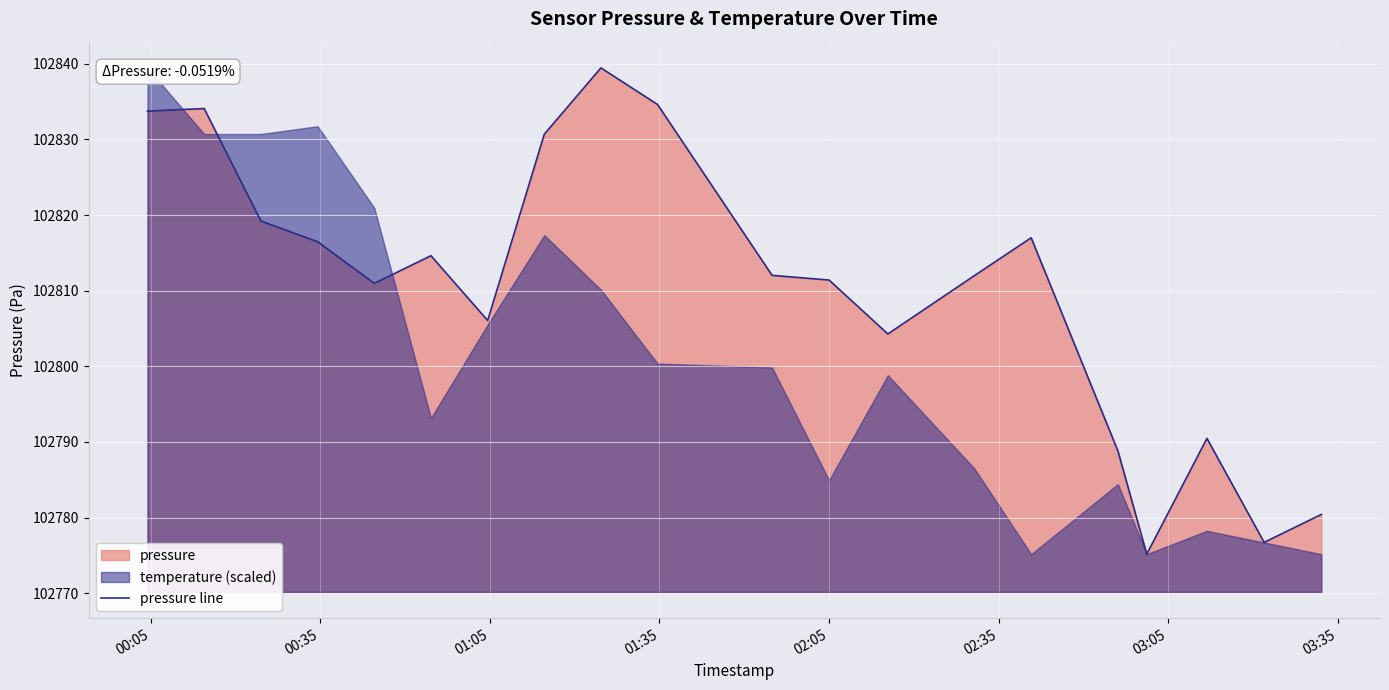

What is the sum of all values?

2056208.3